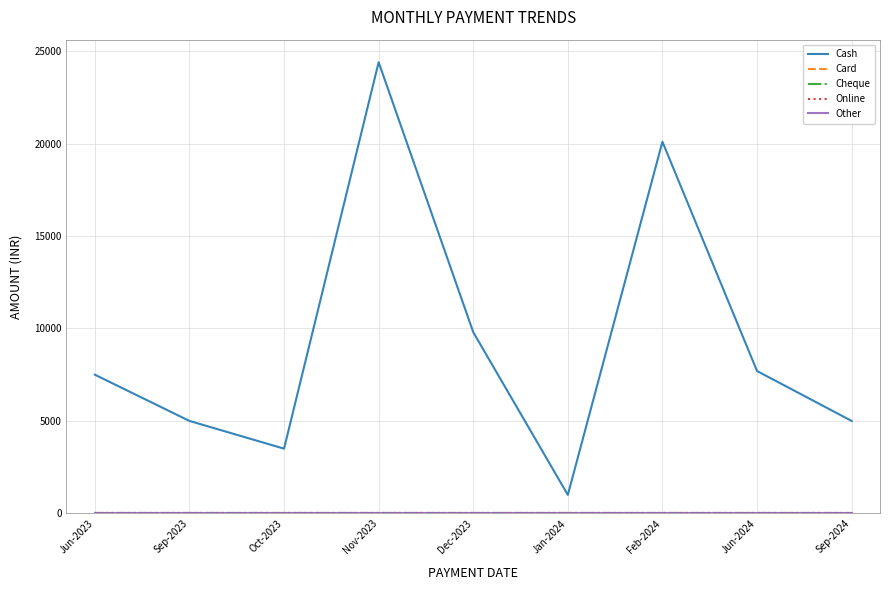

What is the sum of the Cash values at Dec-2023 and Nov-2023?

34200